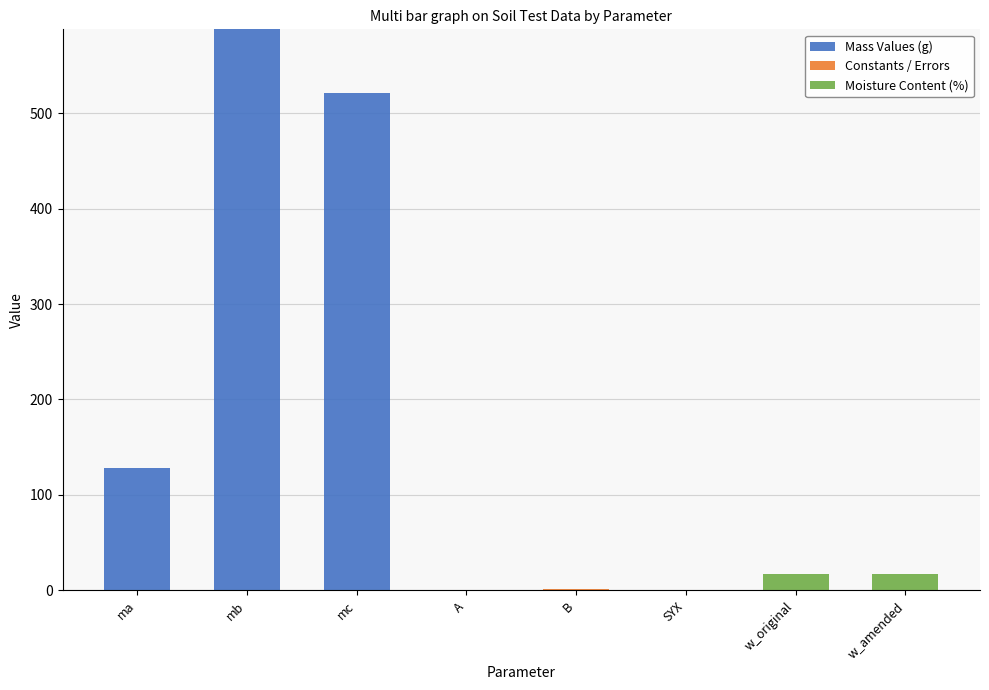

What is the total value across all series at w_original?

16.9